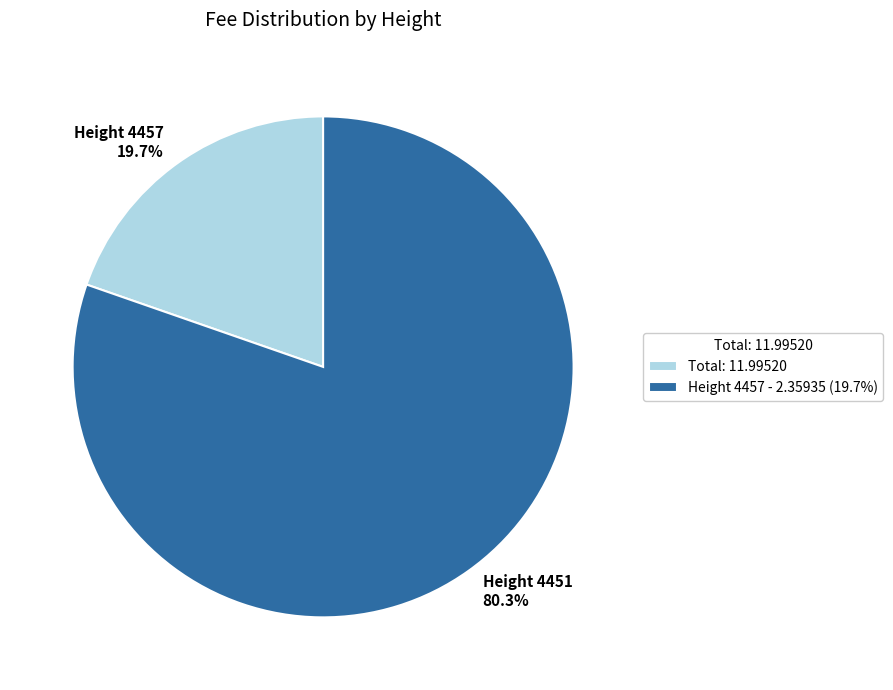

Combined, do Total: 11.99520 and Height 4457 - 2.35935 (19.7%) account for over 50%?

Yes